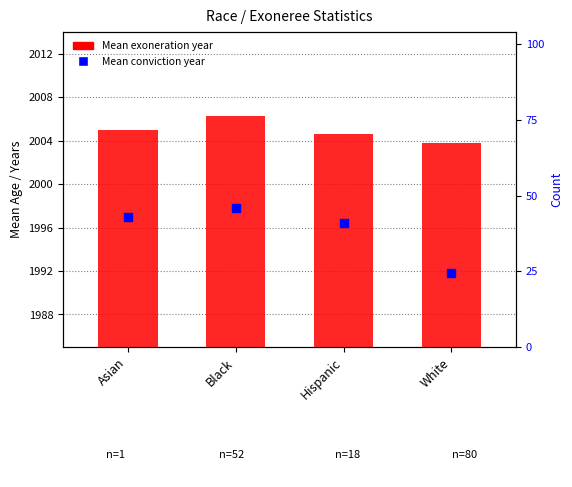

At how many categories does at least one series exceed 2003?

4